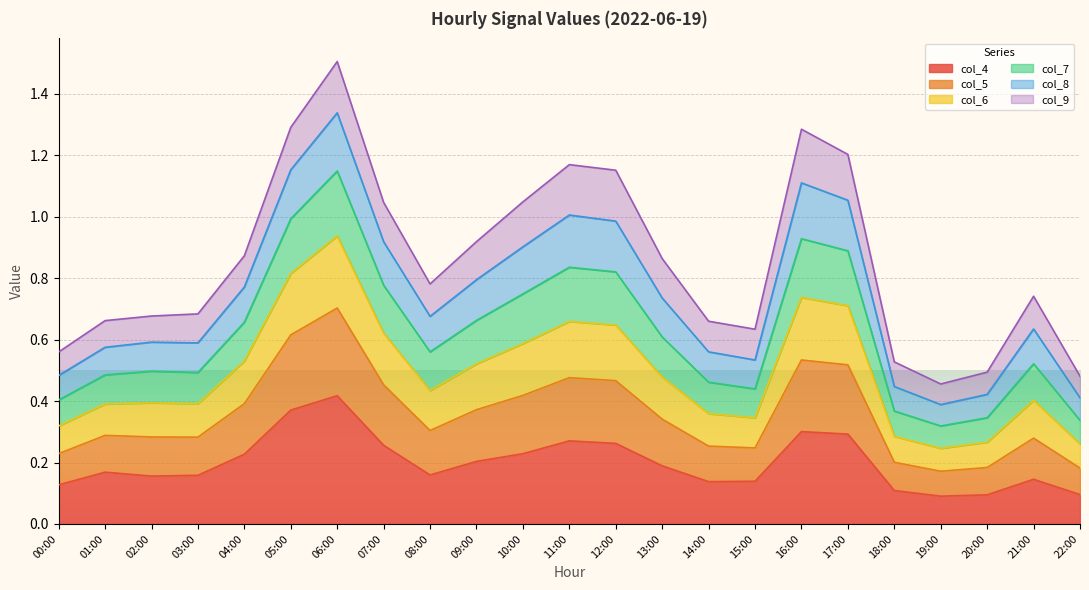

The col_4 series shows 0.2 at 08:00. True or false?

True